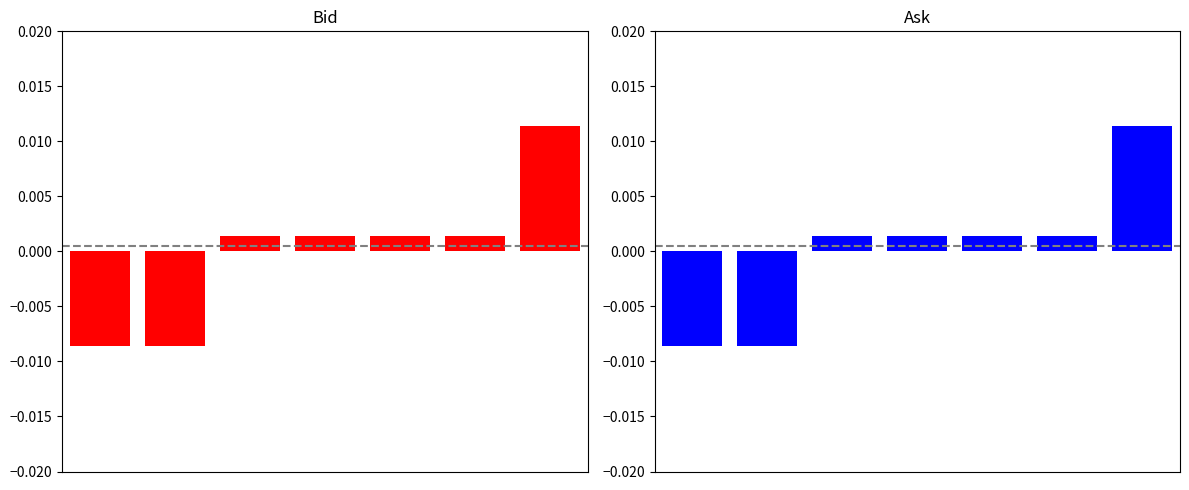

Rank the series at 1 from lowest to highest value.

Ask, Bid